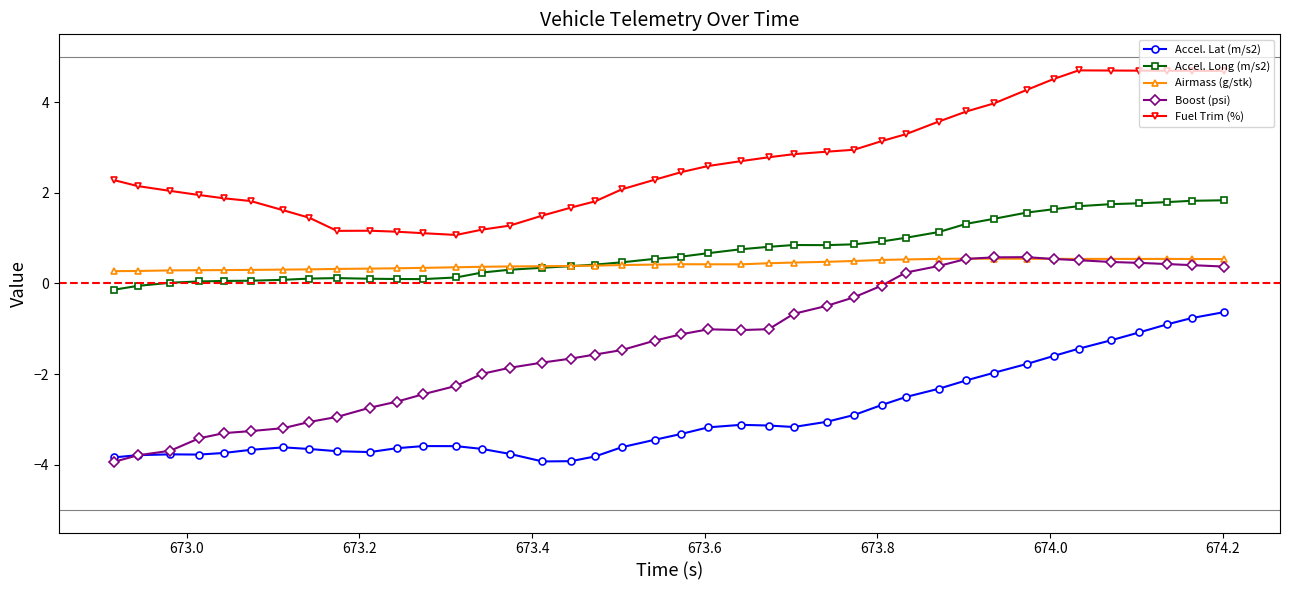

True or false: Boost (psi) and Accel. Long (m/s2) intersect in this chart.

False